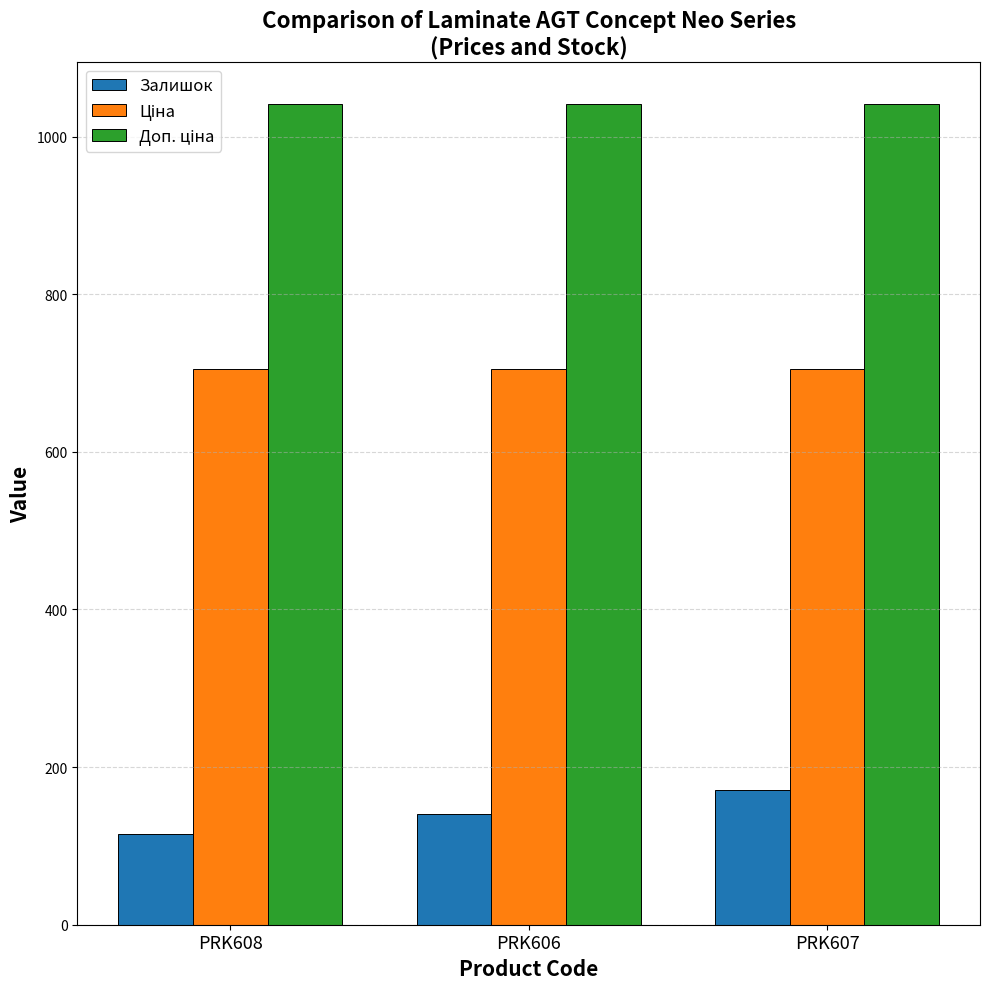

What is the difference between the maximum and minimum values in the Залишок series?

56.0